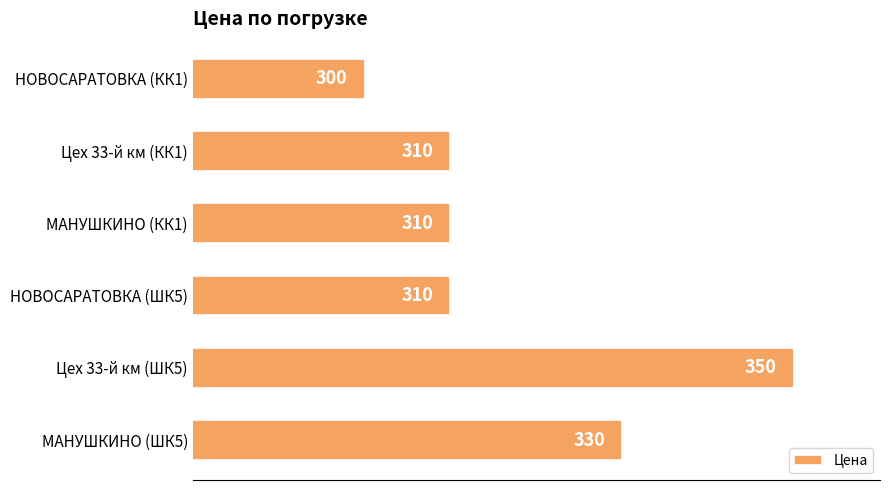

Between МАНУШКИНО (ШК5) and Цех 33-й км (ШК5), which is larger?

Цех 33-й км (ШК5)